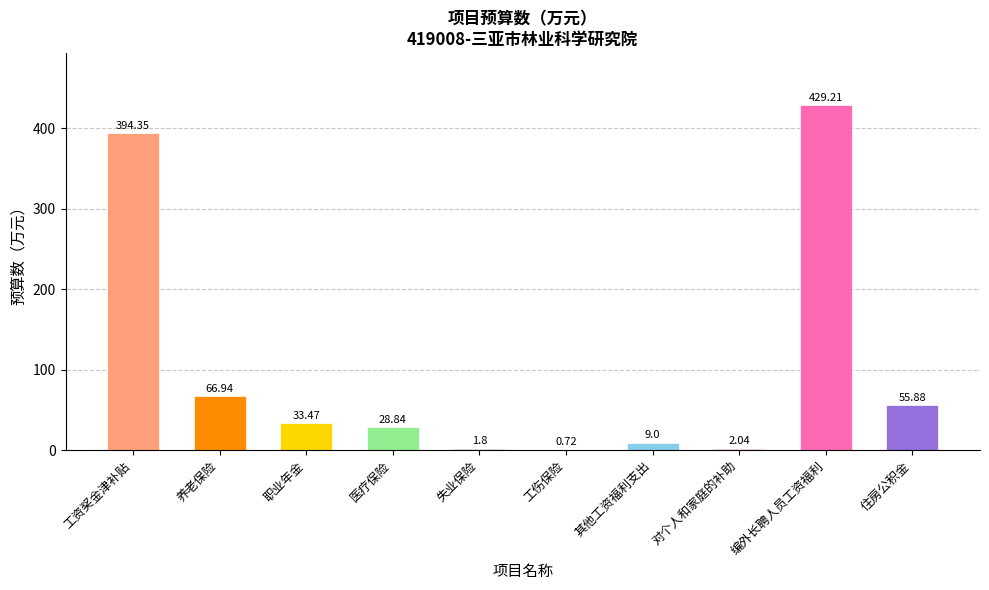

What is the change in value from 职业年金 to 住房公积金?

+22.4